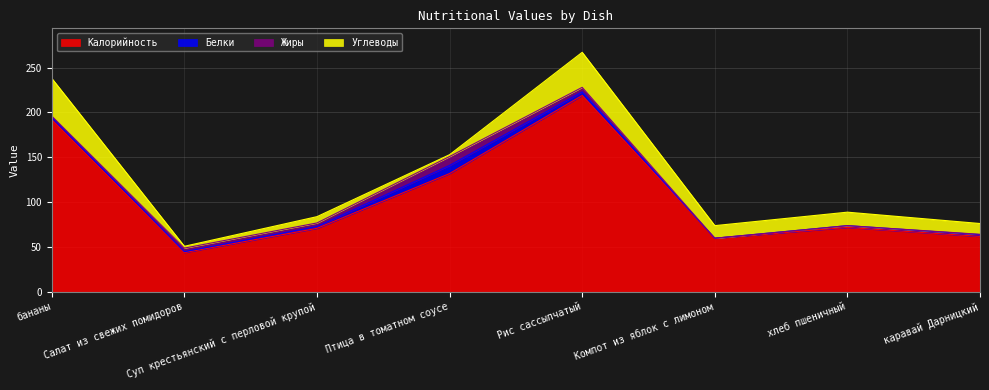

Which series has the largest total across all categories?

Калорийность